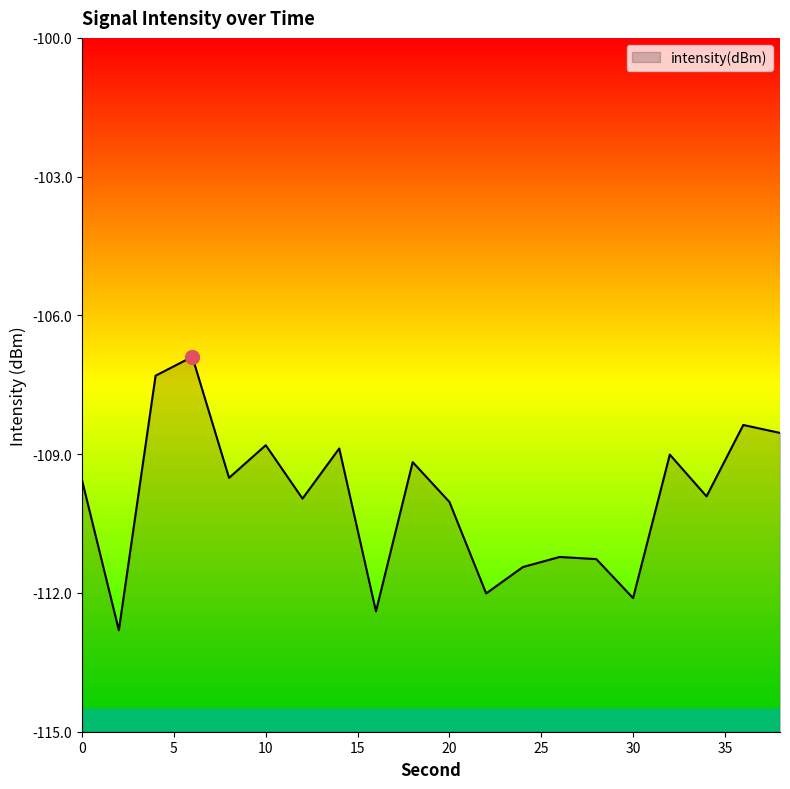

Reading right to left, list all the values displayed in this chart.

-108.5	-108.4	-109.9	-109.0	-112.1	-111.3	-111.2	-111.4	-112.0	-110.0	-109.2	-112.4	-108.9	-110.0	-108.8	-109.5	-106.9	-107.3	-112.8	-109.6